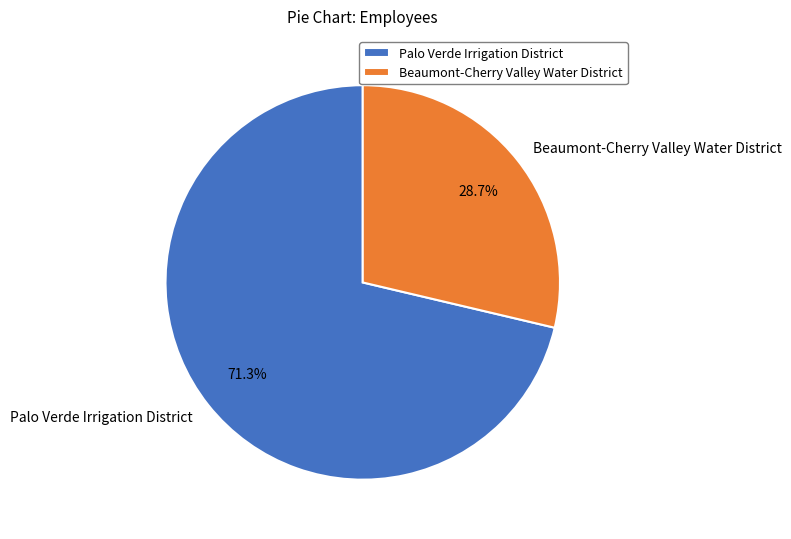

Combined, do Palo Verde Irrigation District and Beaumont-Cherry Valley Water District account for over 50%?

Yes